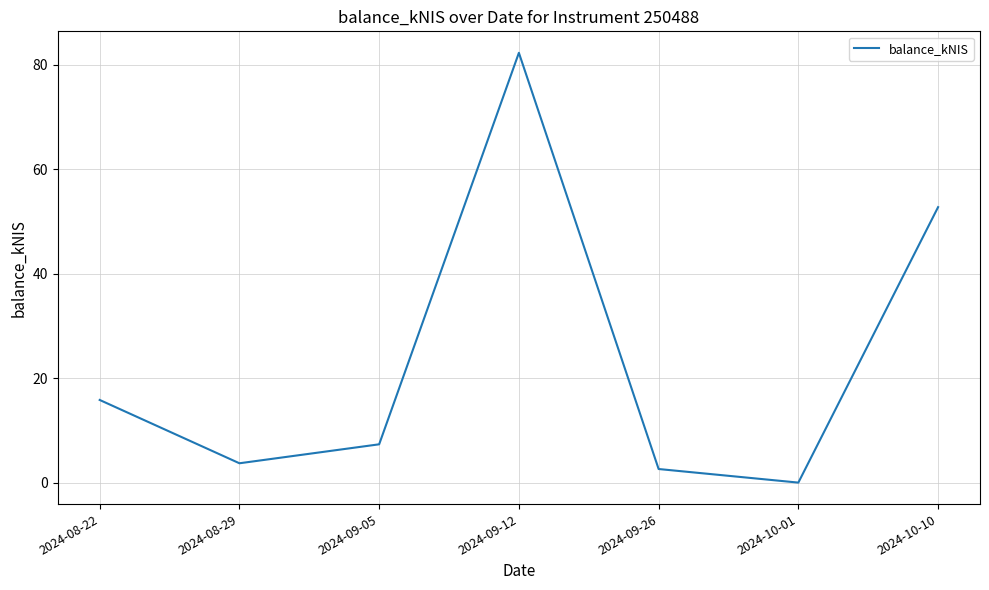

How many series are shown in this chart?

1